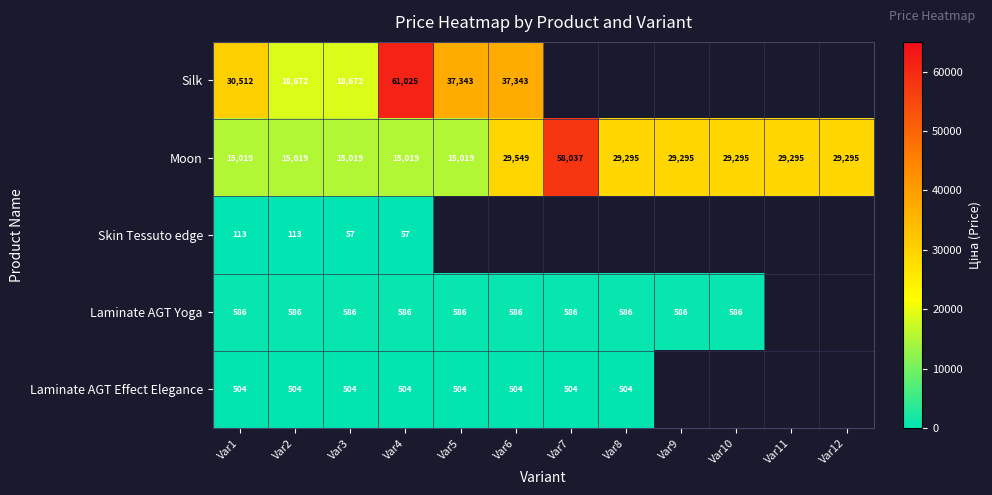

What is the difference between the highest and lowest values at Var1?

30399